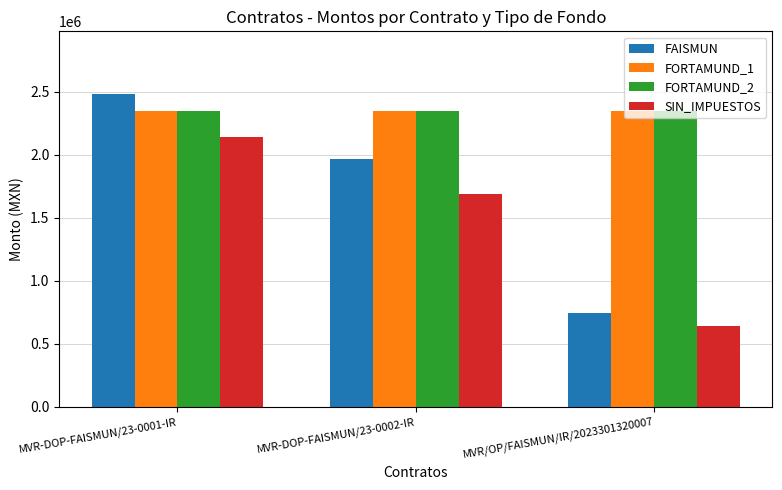

At which label does SIN_IMPUESTOS reach its minimum?

MVR/OP/FAISMUN/IR/2023301320007